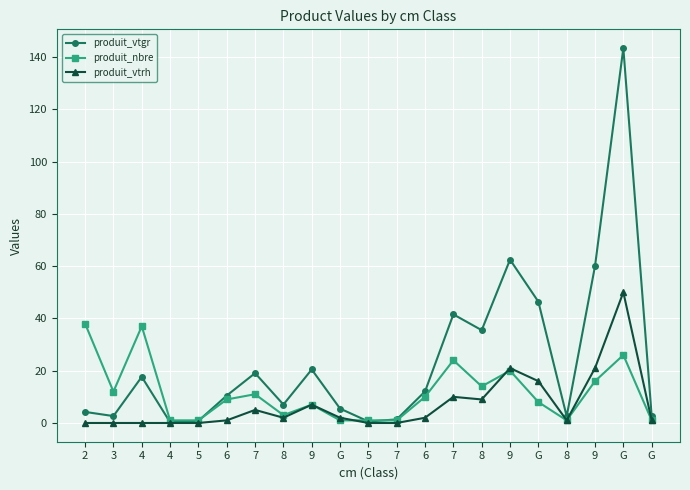

How many times do produit_nbre and produit_vtgr cross each other?

3